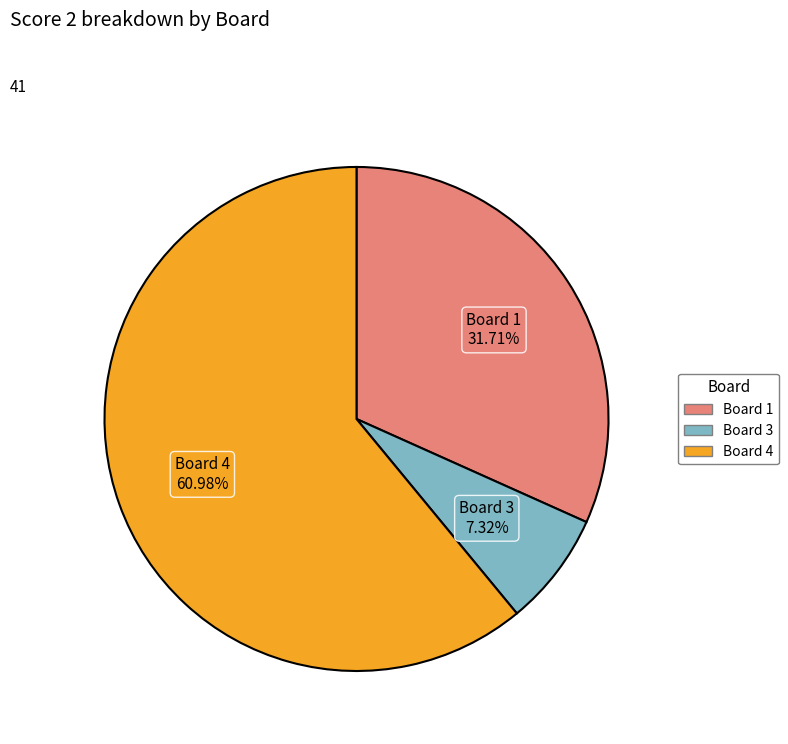

How many segments does this pie chart have?

3